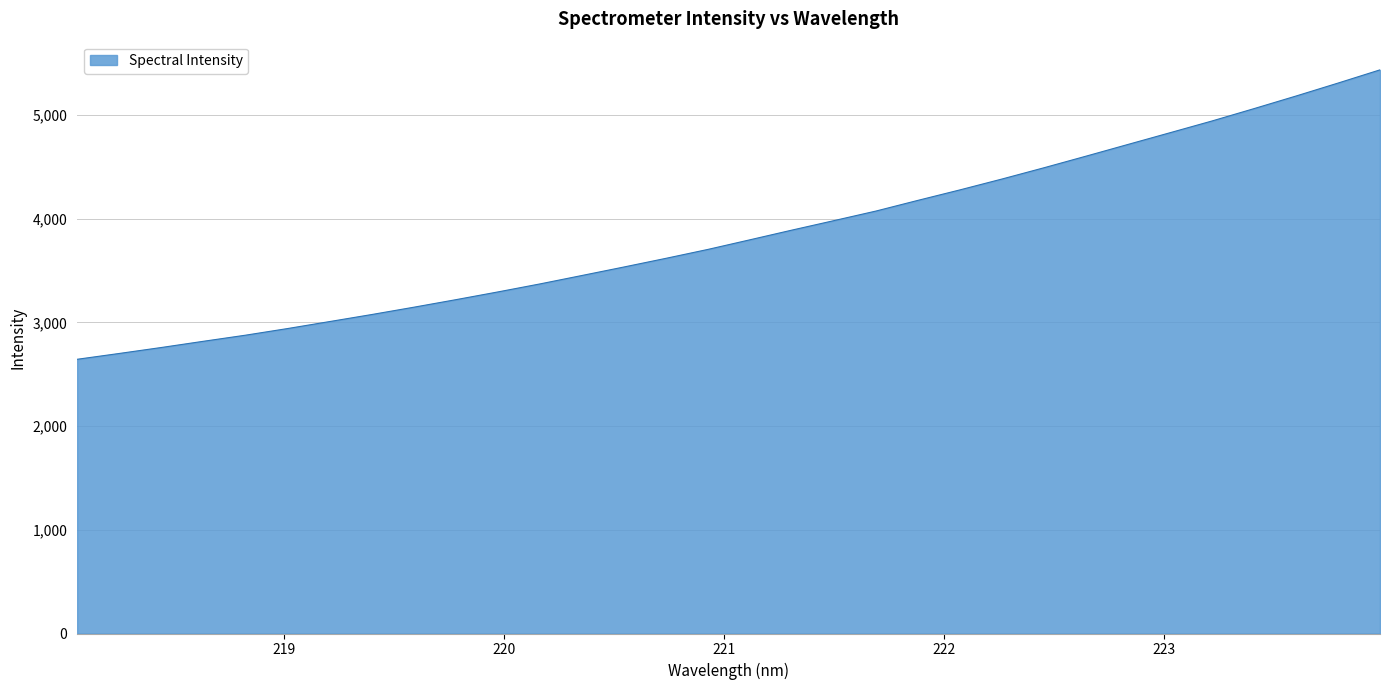

What is the greatest value displayed?

5433.7